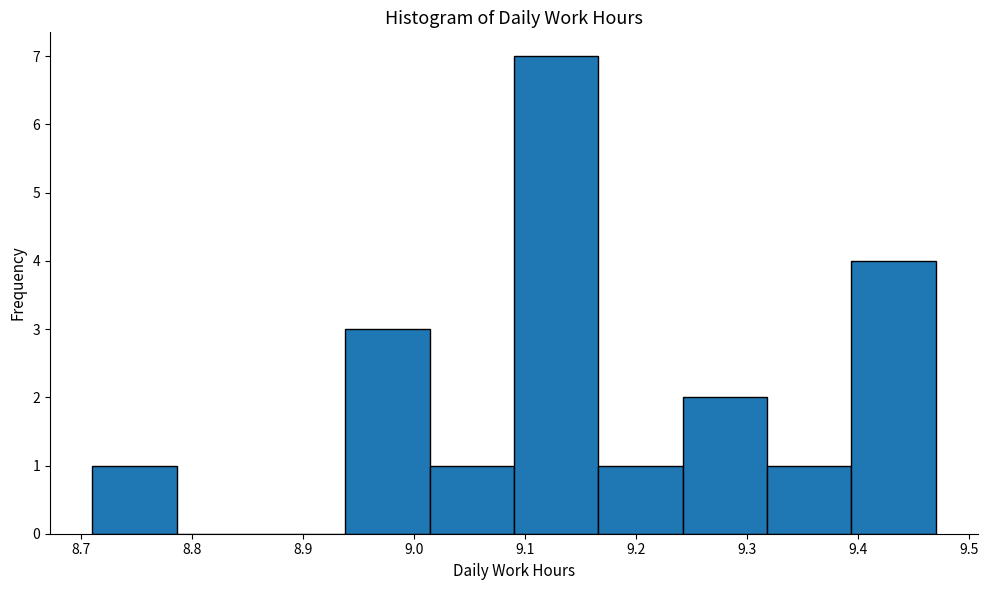

Which range on the x-axis has the tallest bar?

9.090 to 9.166